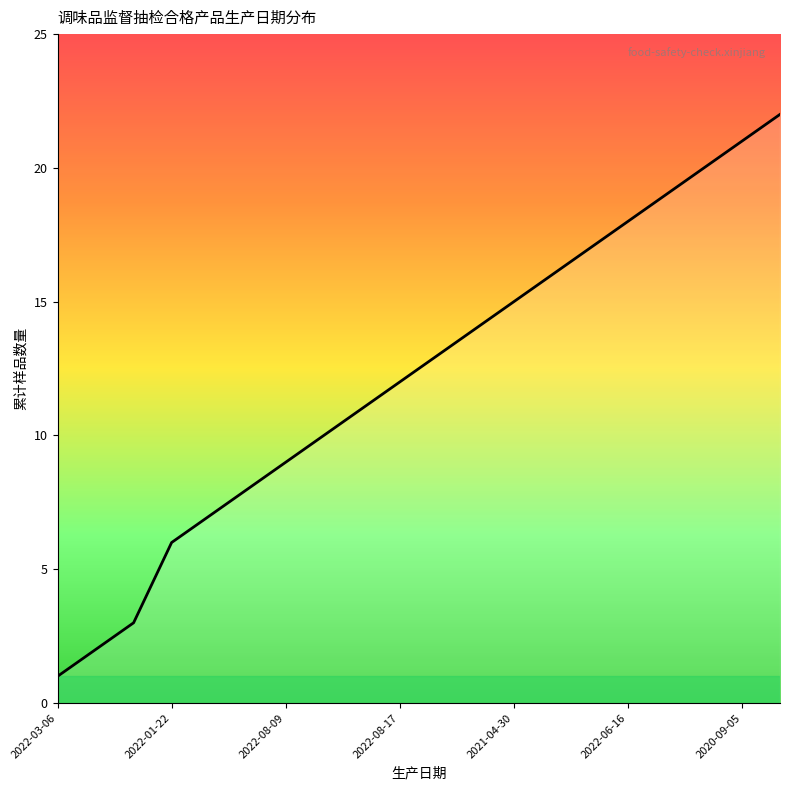

What is the maximum value shown in the chart?

22